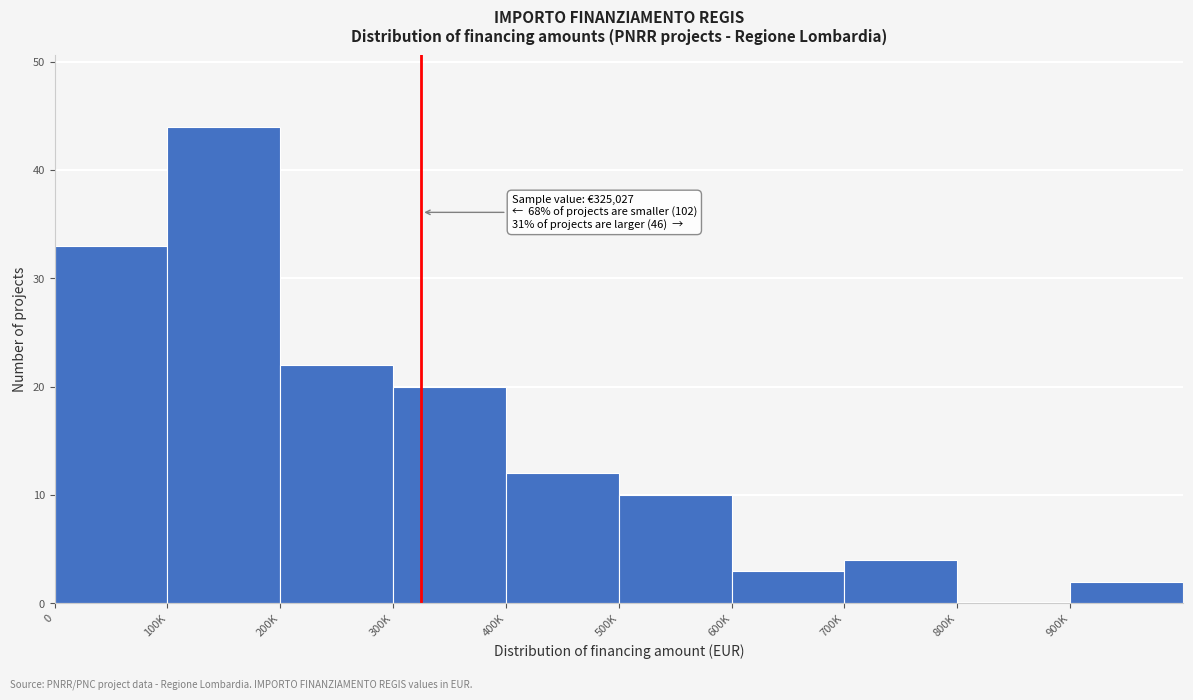

Reading right to left, transcribe all the data shown in this chart.

900K=2	800K=0	700K=4	600K=3	500K=10	400K=12	300K=20	200K=22	100K=44	0=33